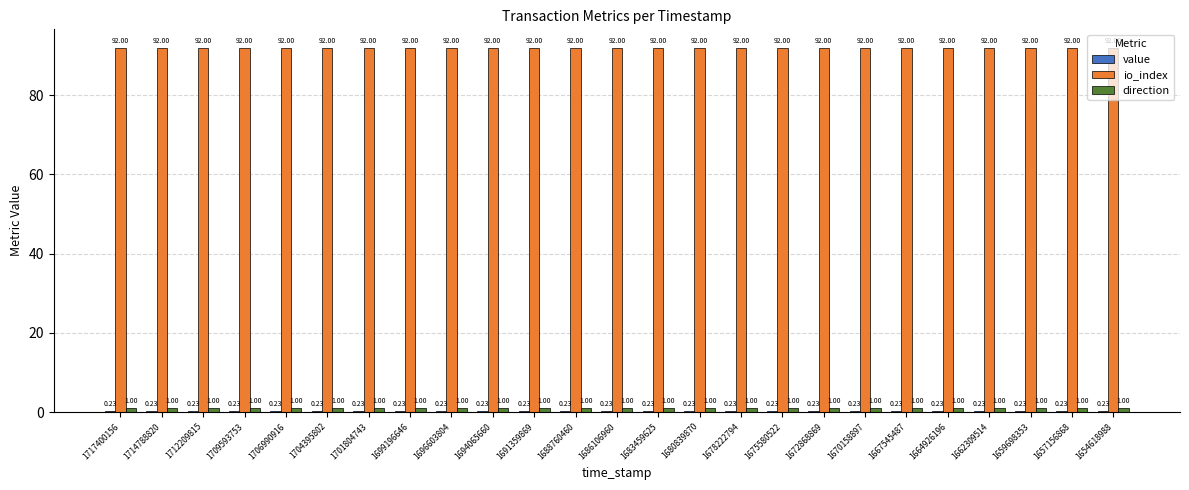

The value series shows 0.2 at 1675580522. True or false?

True